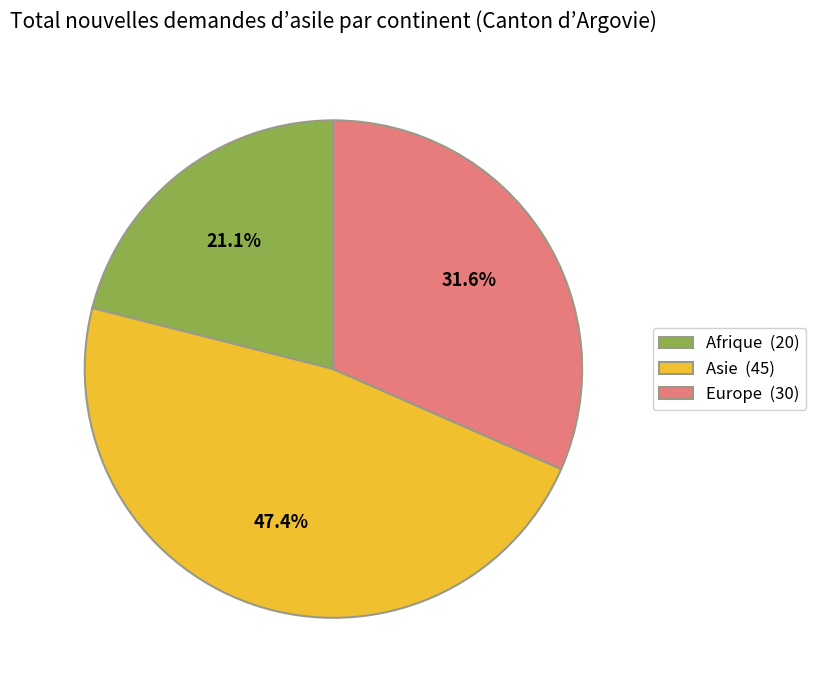

The Asie slice represents 47% of the pie. True or false?

True